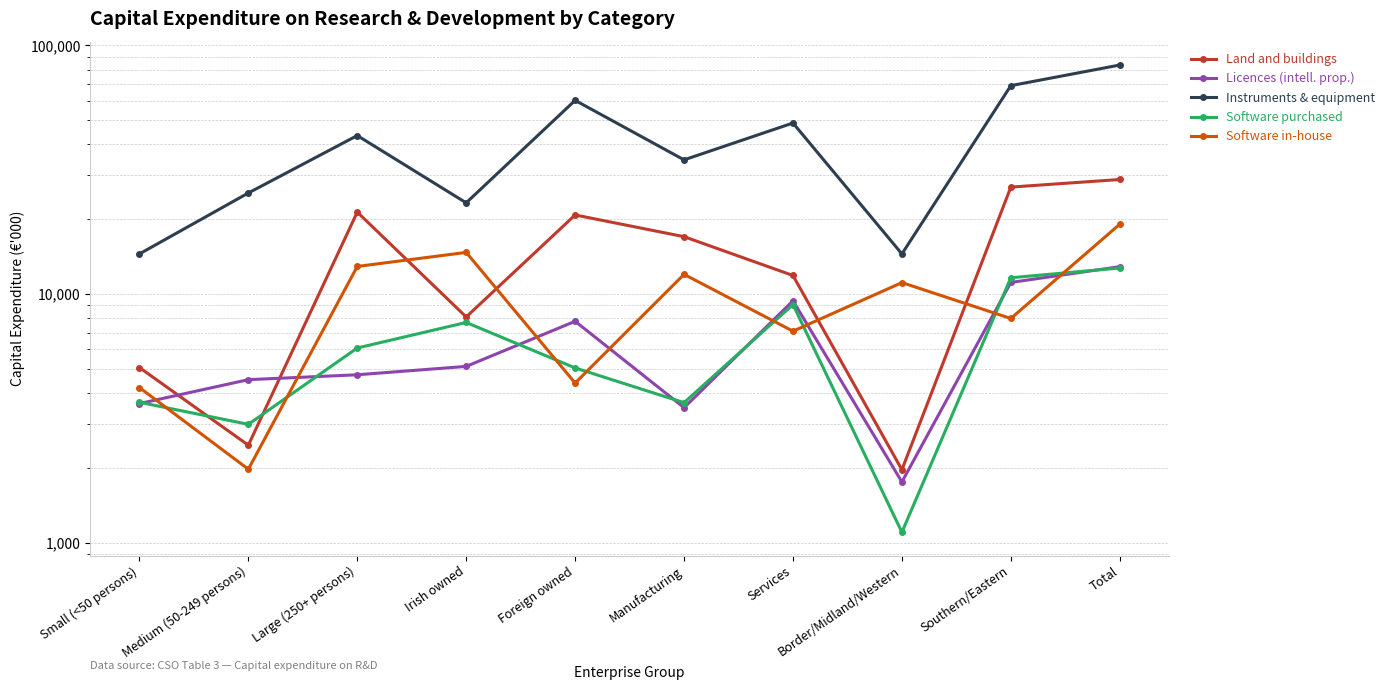

How many data points in Software in-house are above 11126?

4